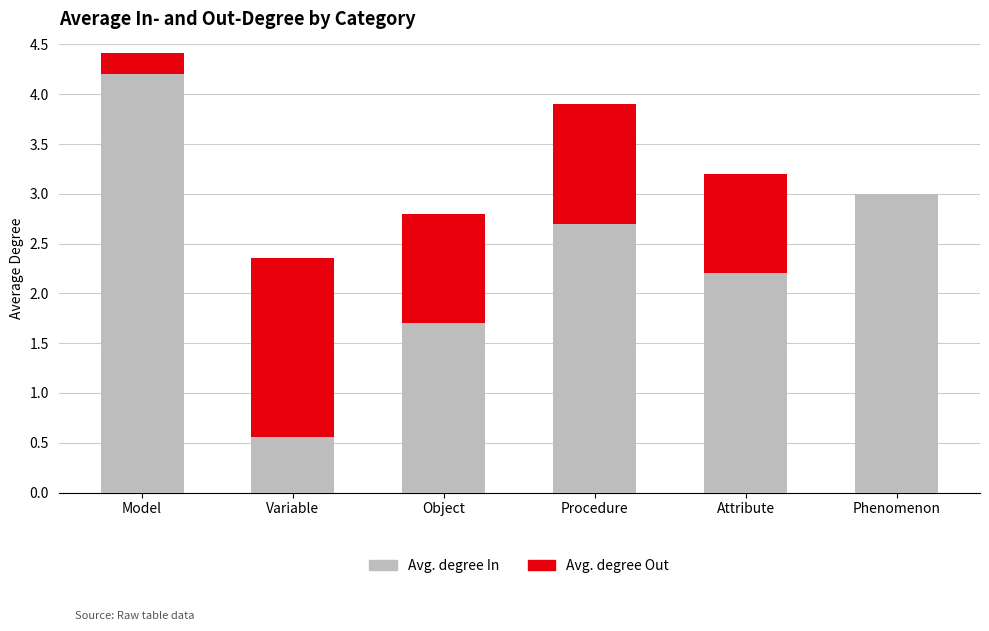

Reading left to right, list the values for the Avg. degree In series.

Model=4.2	Variable=0.6	Object=1.7	Procedure=2.7	Attribute=2.2	Phenomenon=3.0